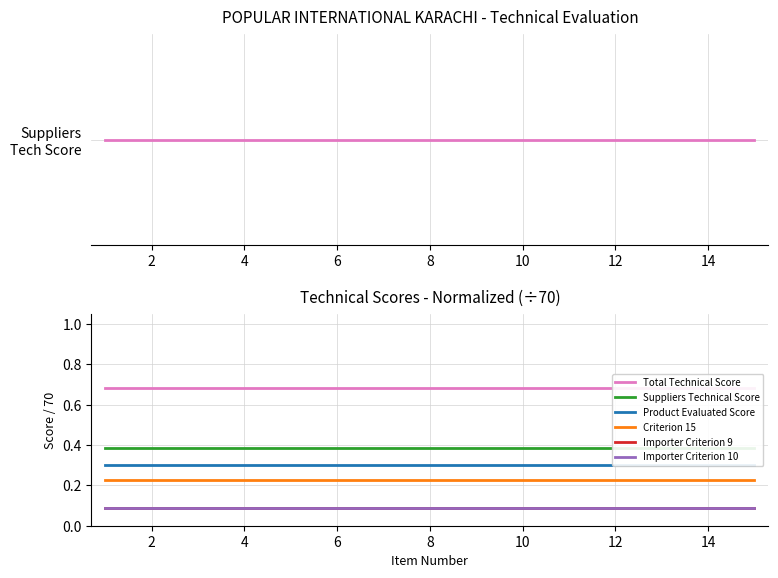

What is the sum of all Product Evaluated Score values?

4.5